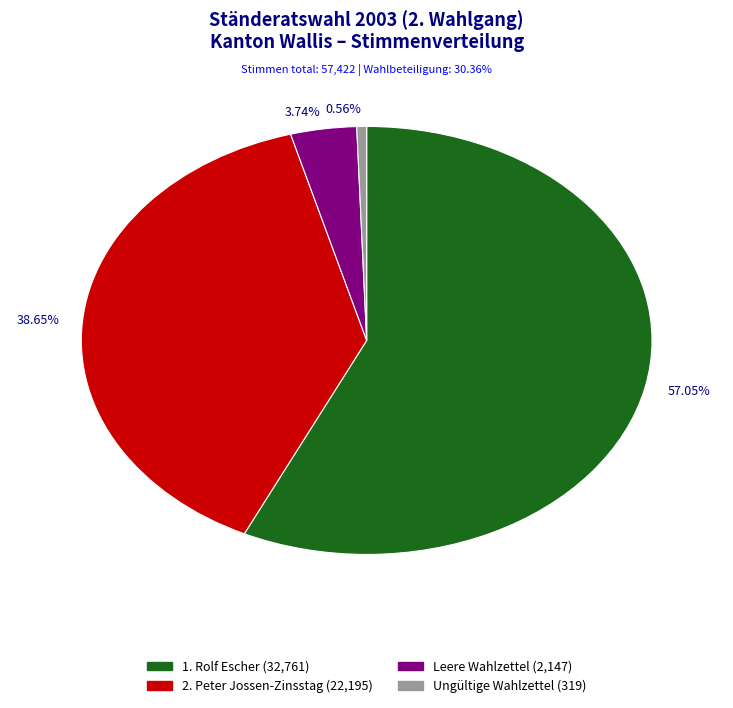

How many segments does this pie chart have?

4